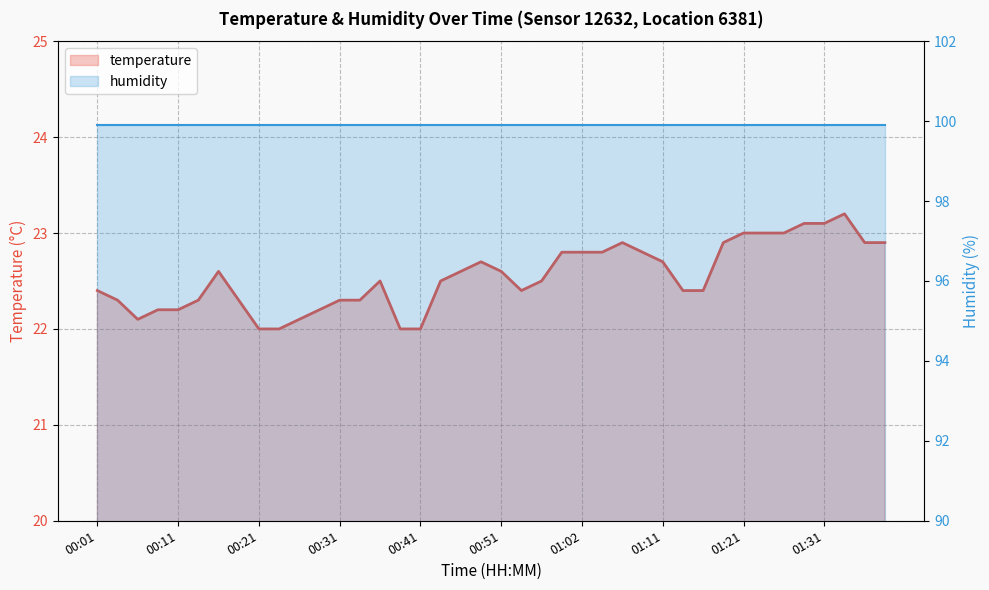

What is the value of the humidity point at the 37th from the left?

99.9